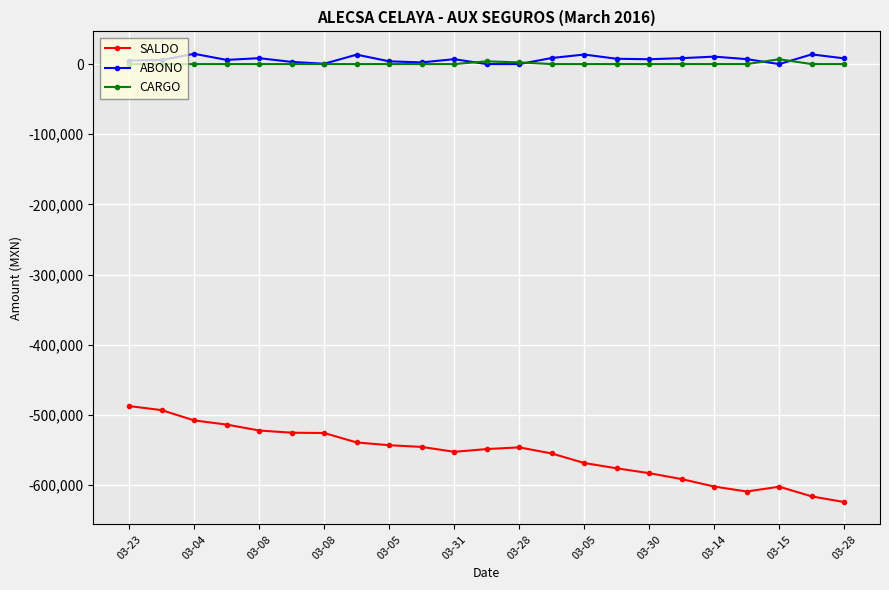

What is the greatest value displayed?

14647.0